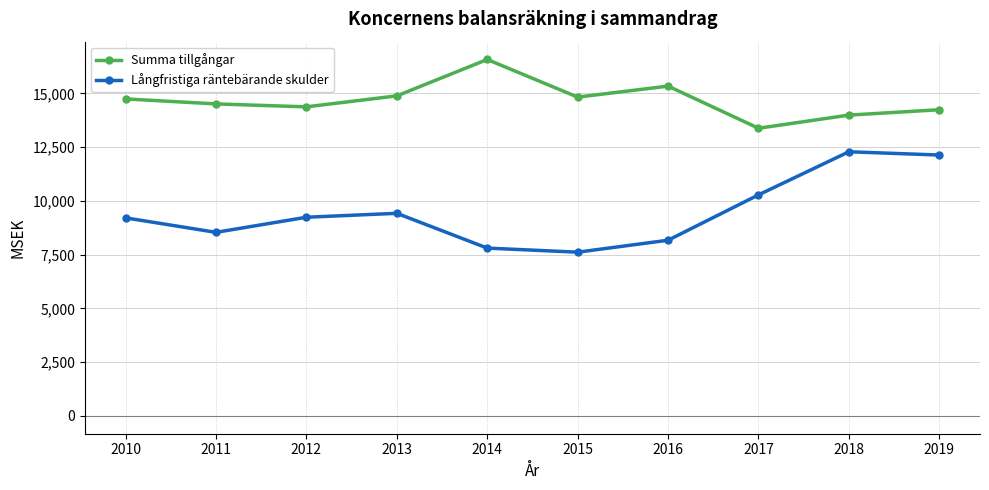

What is the lowest value of the Summa tillgångar series?

13375.9